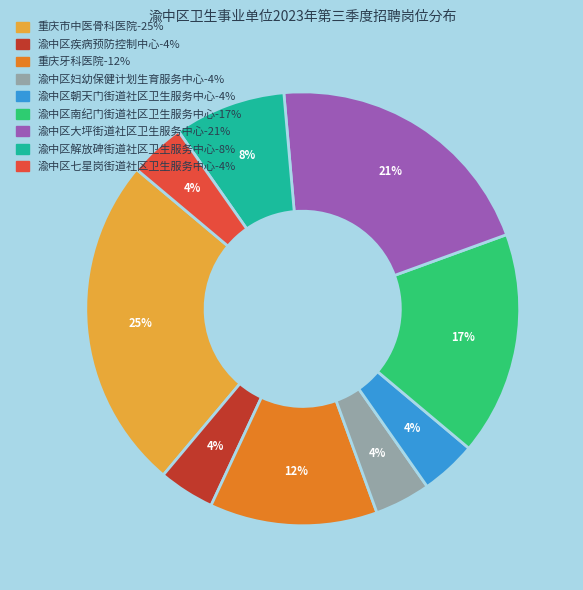

Which slice is the largest?

重庆市中医骨科医院